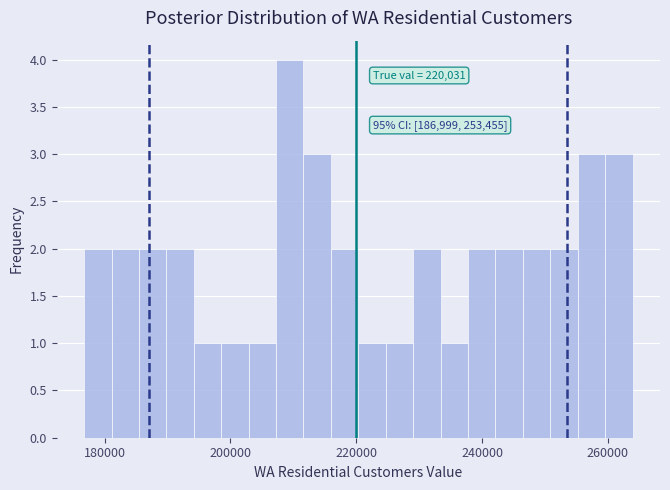

Around what value on the x-axis is the tallest bar? Give the approximate position of its centre, as read against the axis.

210000